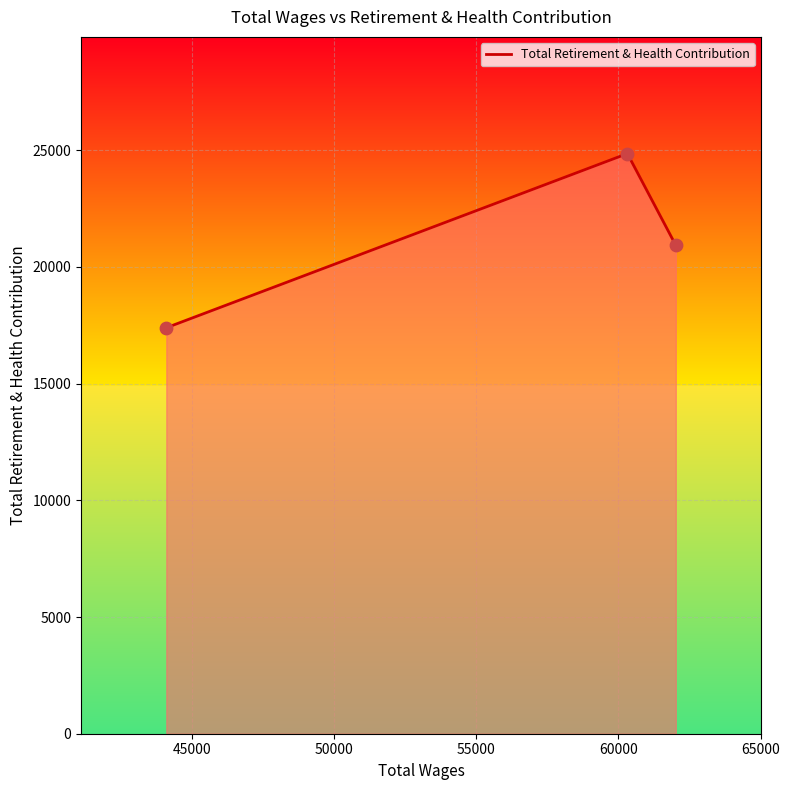

What is the difference between the maximum and minimum values?

7463